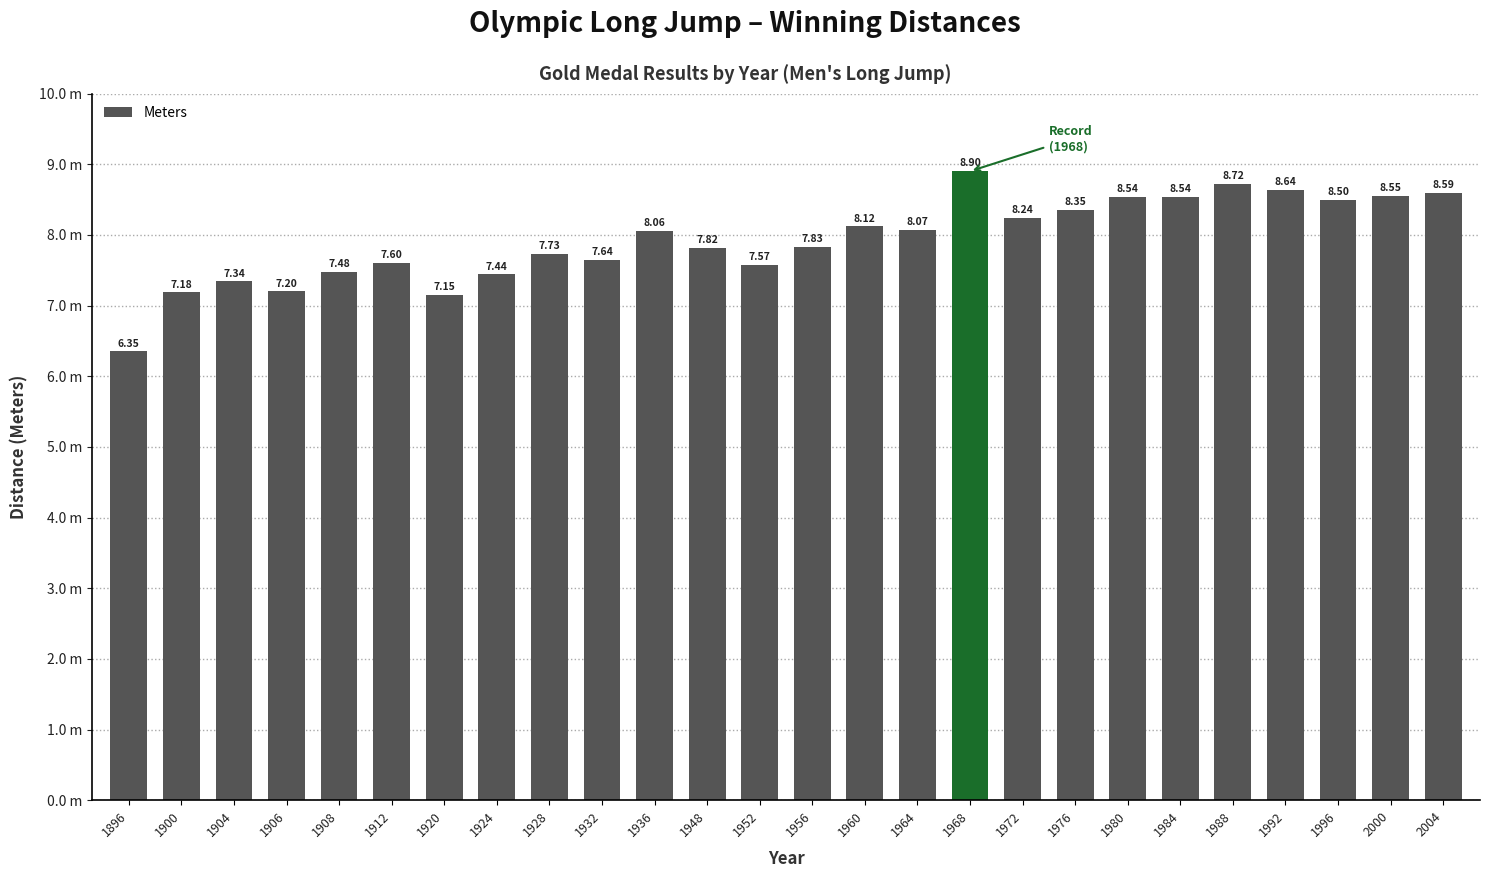

Are the bars horizontal?

No